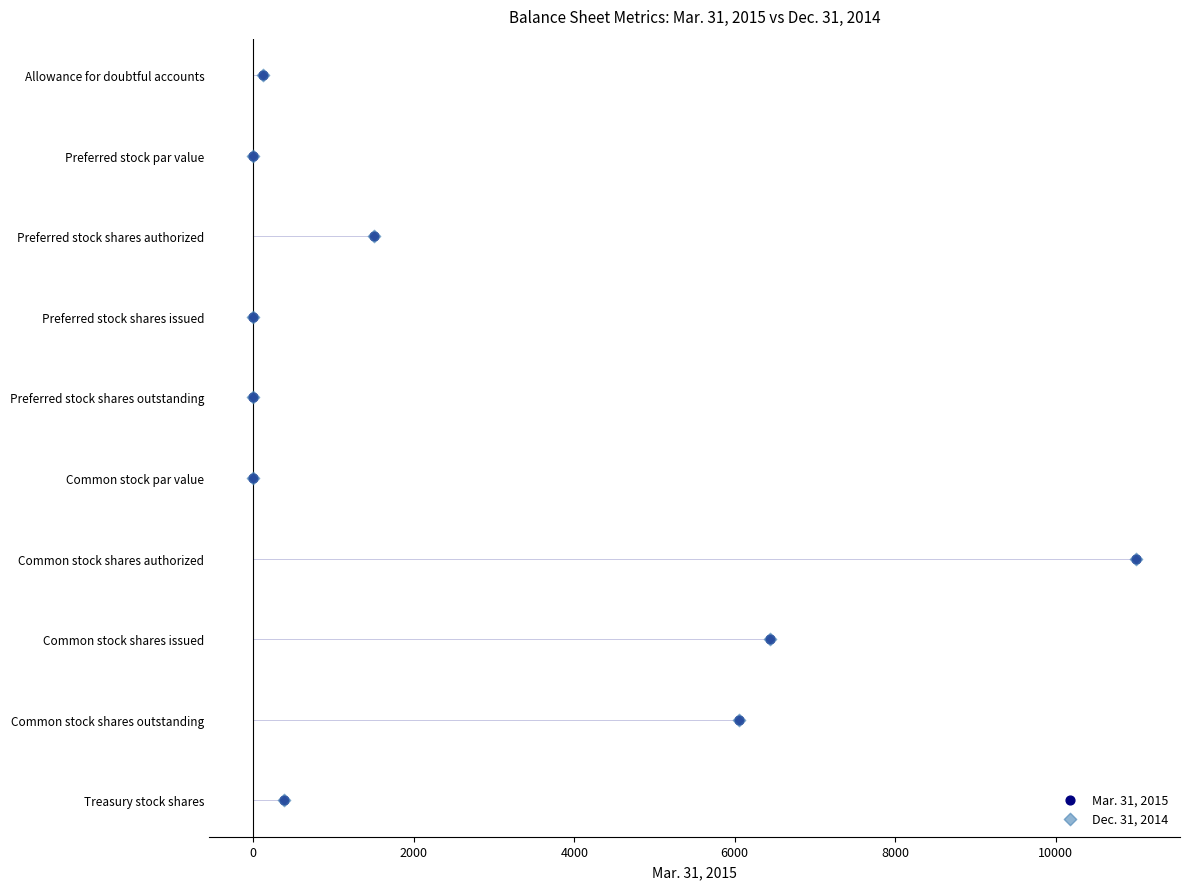

What are all the series names shown in the legend?

Mar. 31, 2015, Dec. 31, 2014